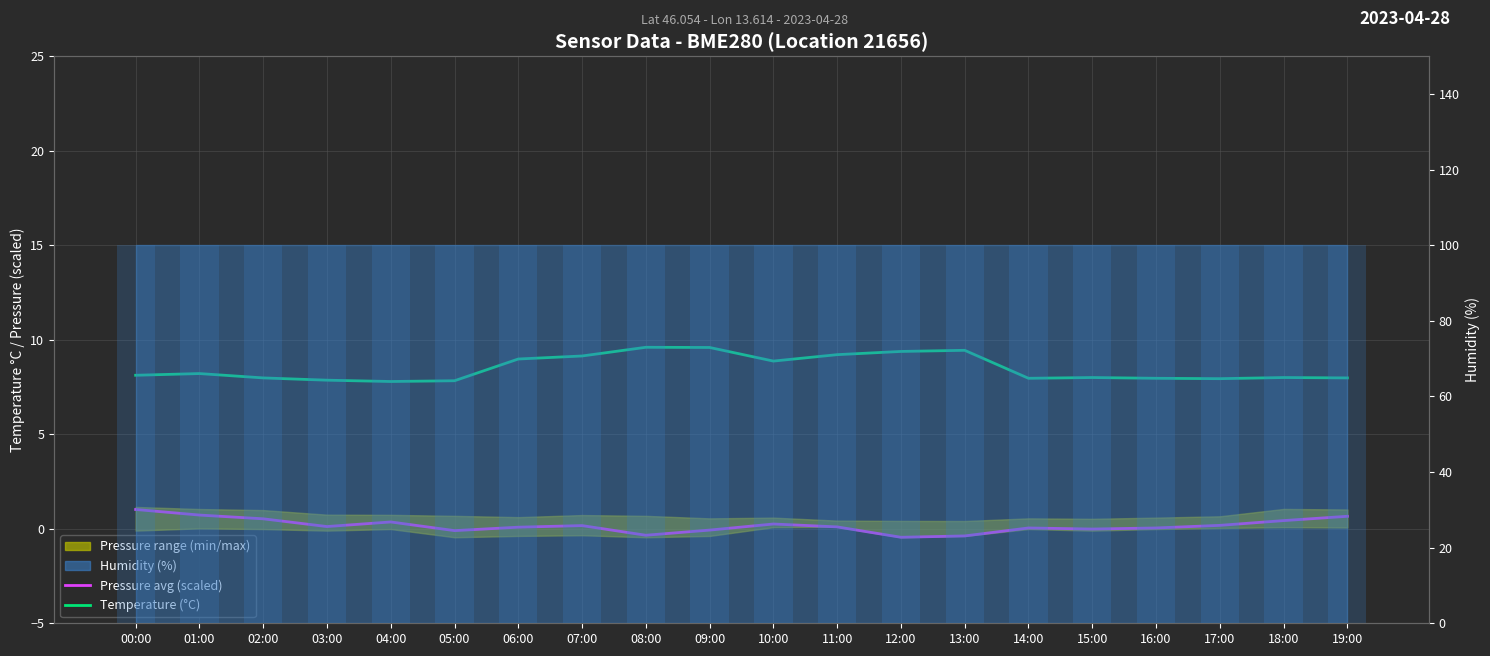

Reading right to left, extract all data points from this chart.

Pressure avg (scaled): 19:00=0.7	18:00=0.4	17:00=0.2	16:00=0.0	15:00=-0.0	14:00=0.0	13:00=-0.4	12:00=-0.5	11:00=0.1	10:00=0.3	09:00=-0.1	08:00=-0.3	07:00=0.2	06:00=0.1	05:00=-0.1	04:00=0.4	03:00=0.1	02:00=0.5	01:00=0.7	00:00=1.0
Temperature (°C): 19:00=8.0	18:00=8.0	17:00=7.9	16:00=8.0	15:00=8.0	14:00=8.0	13:00=9.4	12:00=9.4	11:00=9.2	10:00=8.9	09:00=9.6	08:00=9.6	07:00=9.1	06:00=9.0	05:00=7.8	04:00=7.8	03:00=7.9	02:00=8.0	01:00=8.2	00:00=8.1
Humidity bars: 19:00=100.0	18:00=100.0	17:00=100.0	16:00=100.0	15:00=100.0	14:00=100.0	13:00=100.0	12:00=100.0	11:00=100.0	10:00=100.0	09:00=100.0	08:00=100.0	07:00=100.0	06:00=100.0	05:00=100.0	04:00=100.0	03:00=100.0	02:00=100.0	01:00=100.0	00:00=100.0